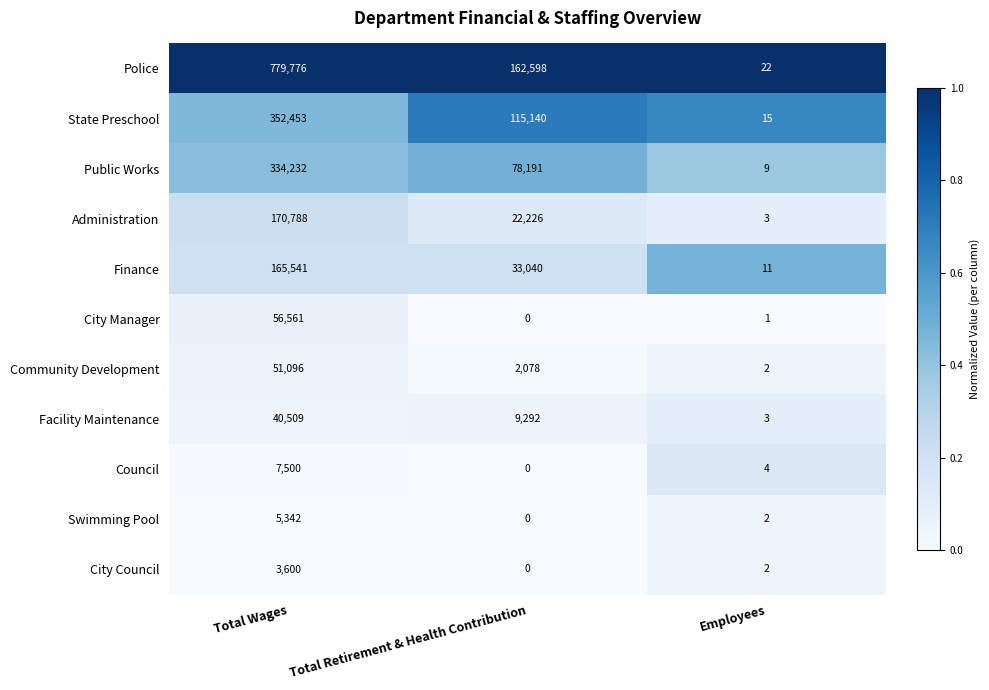

At which category does the chart reach its peak across all series?

Total Wages